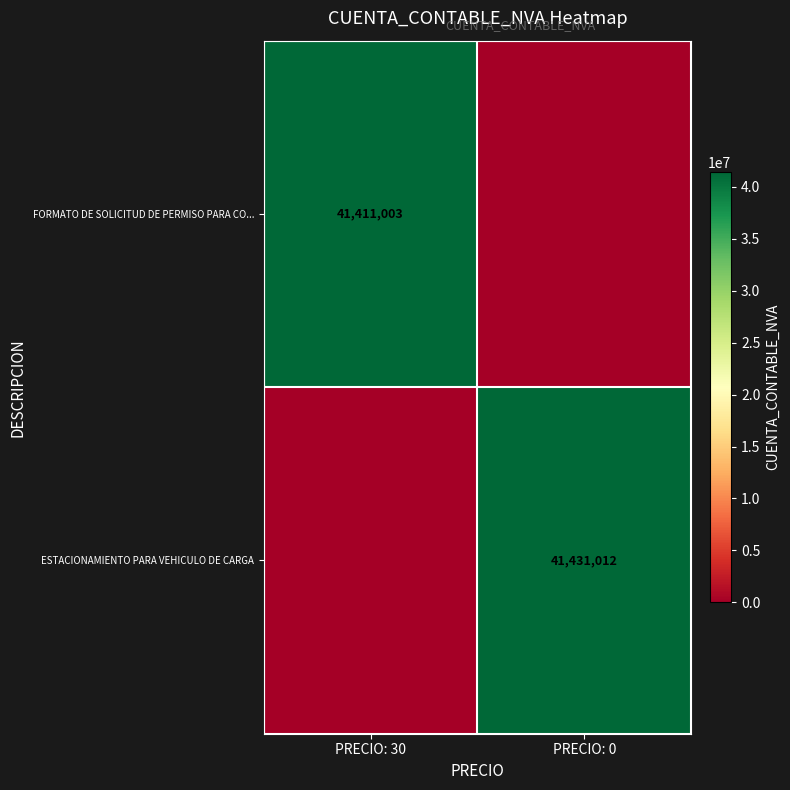

True or false: FORMATO DE SOLICITUD DE PERMISO PARA CO... has a value of 41411003 at PRECIO: 30.

True